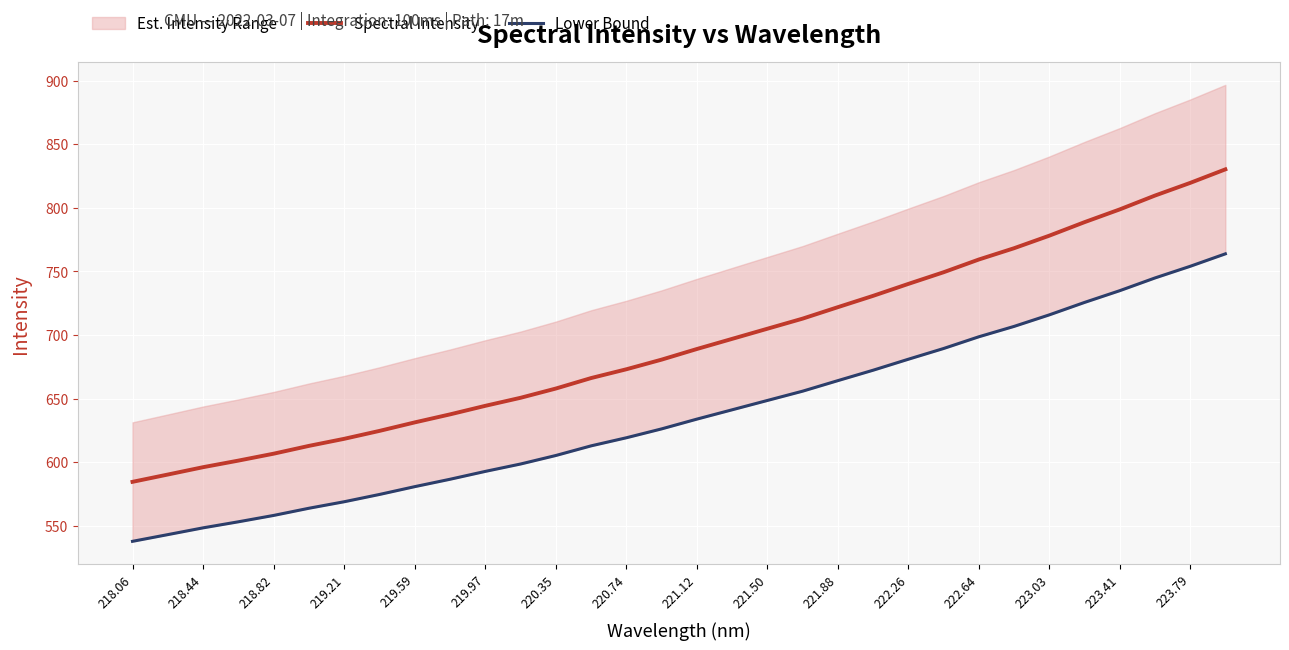

What is the total value across all series at 218.06?

1122.5